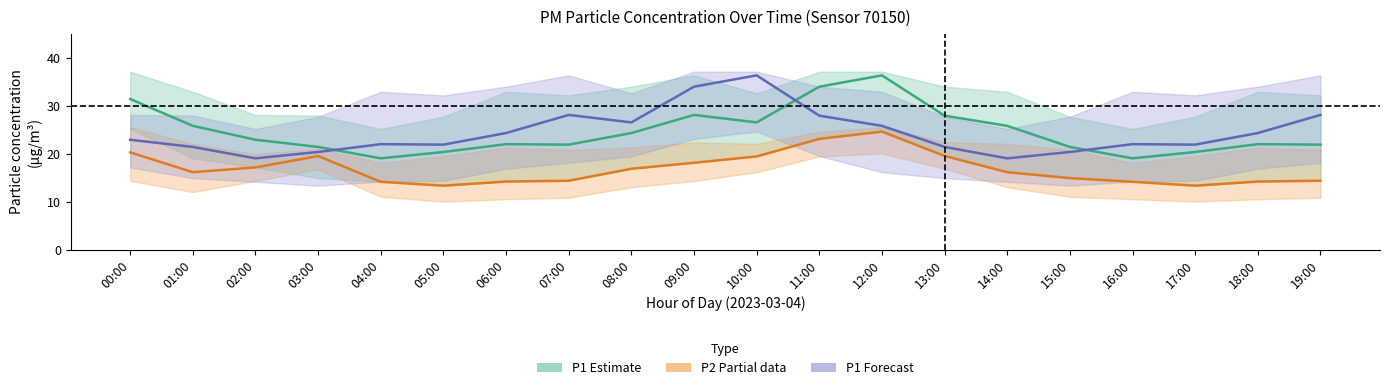

Is this an area chart (filled region under the line)?

No